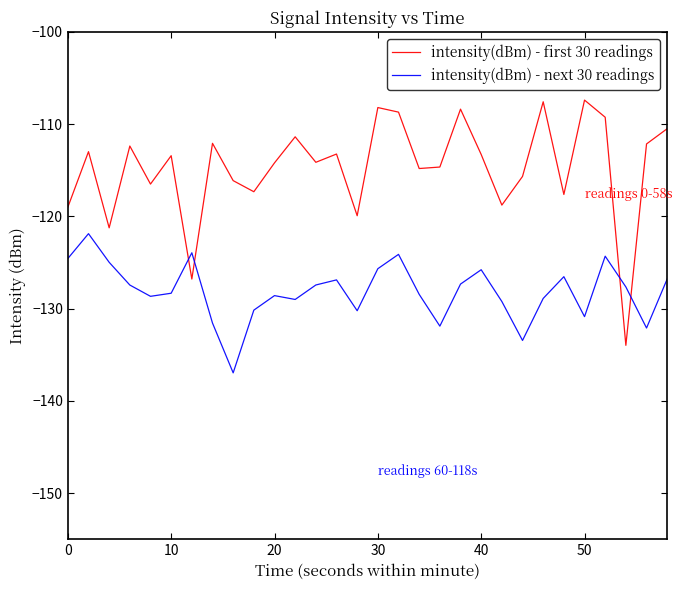

How many intersections are there between intensity(dBm) - next 30 readings and intensity(dBm) - first 30 readings?

4